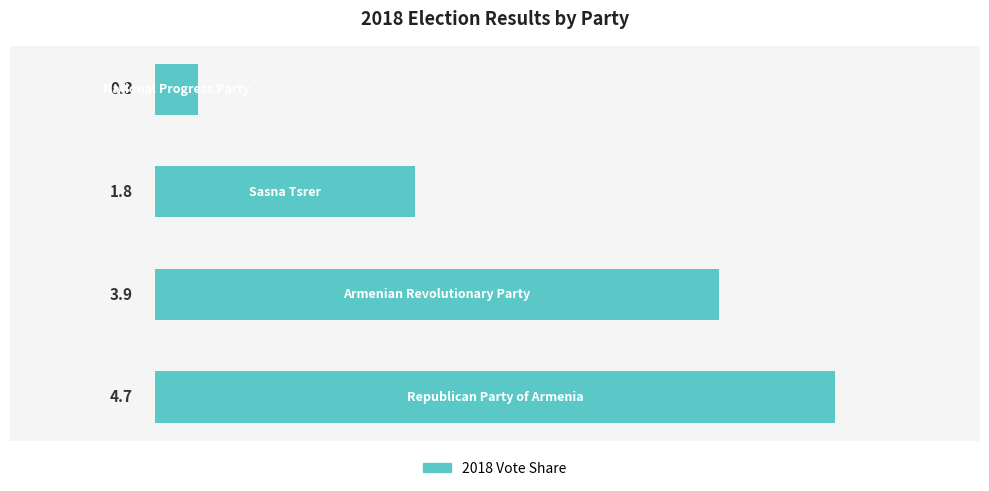

What is the greatest value displayed?

4.7